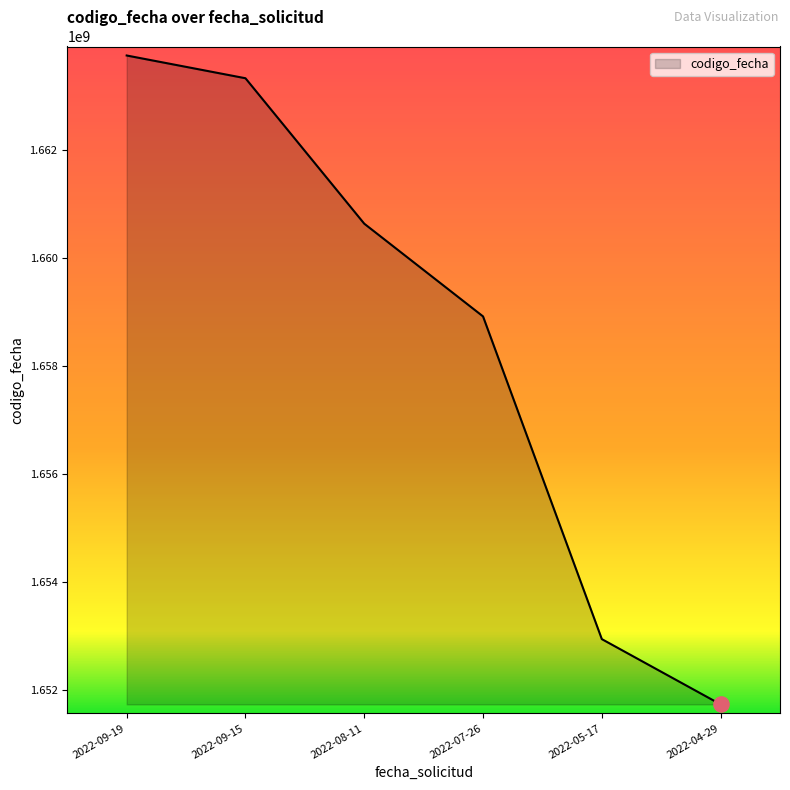

Approximately how many times larger is the value at 2022-09-19 compared to 2022-09-15?

1.0